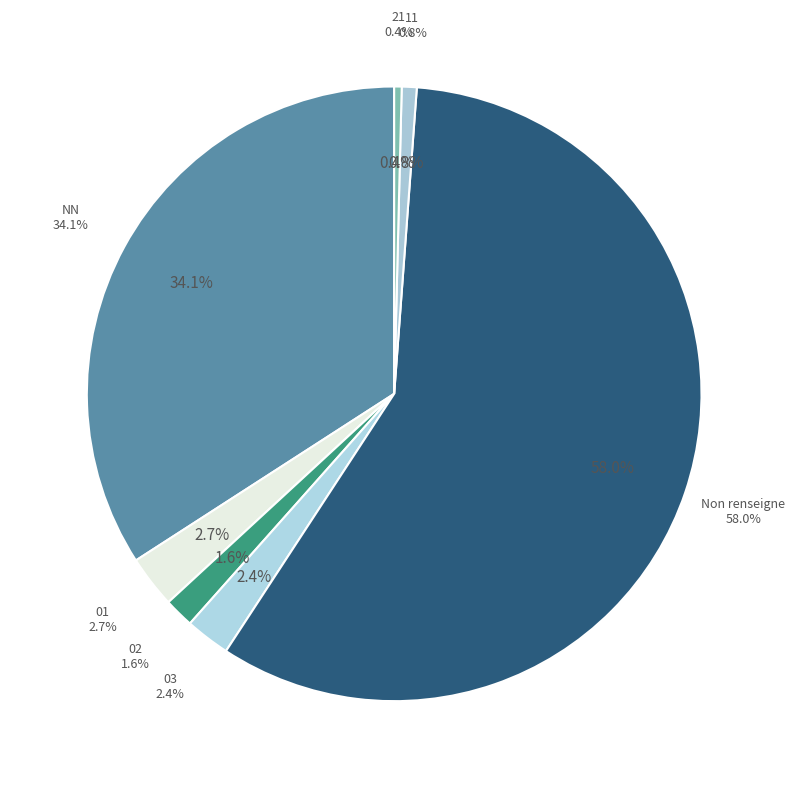

To the nearest percent, what is the difference between the largest and smallest slice percentages?

58%